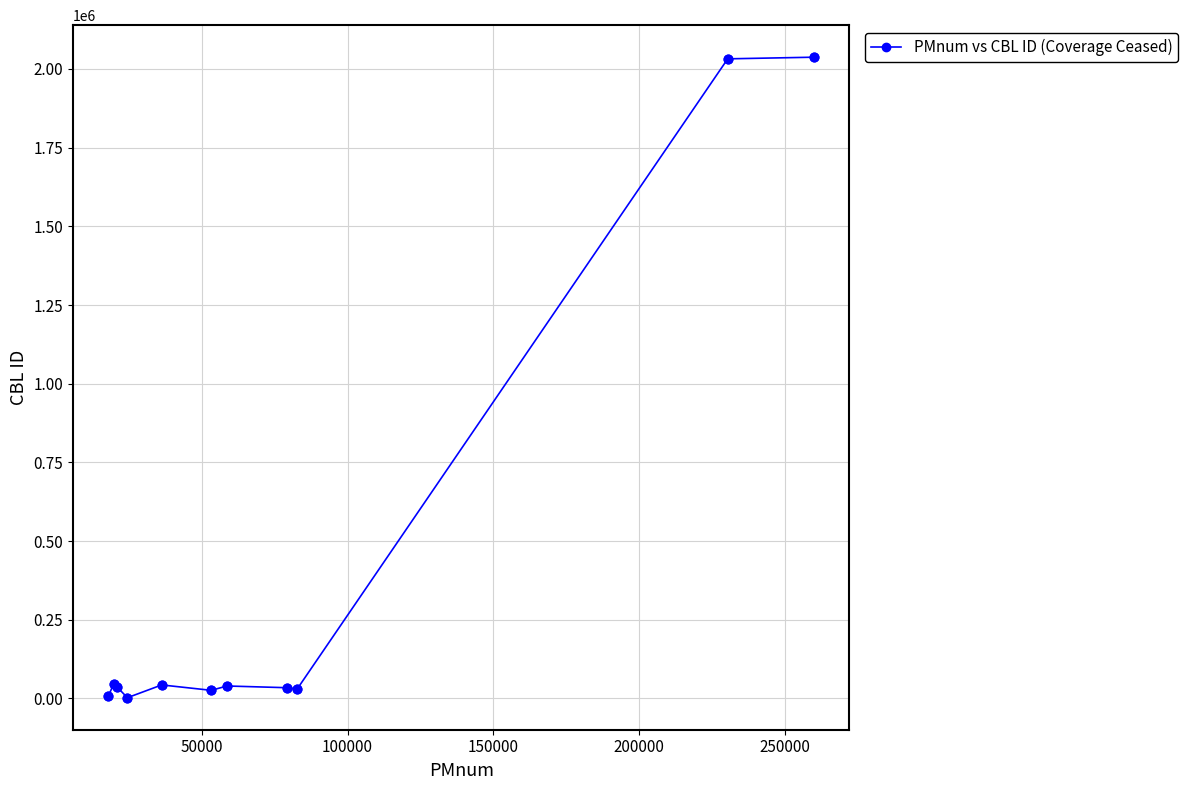

What is the difference between the maximum and minimum values?

2034936